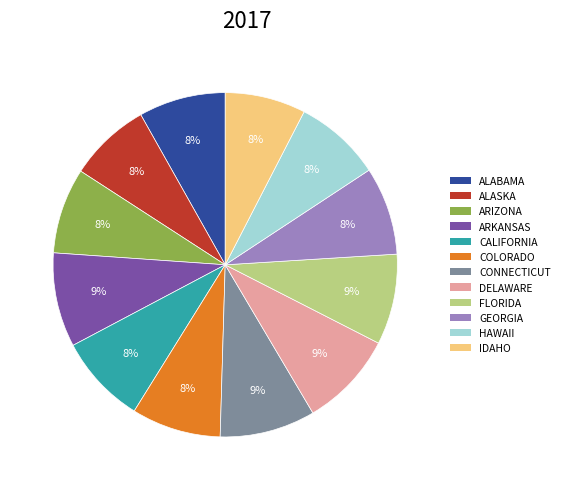

Between CONNECTICUT and ALABAMA, which is larger?

CONNECTICUT